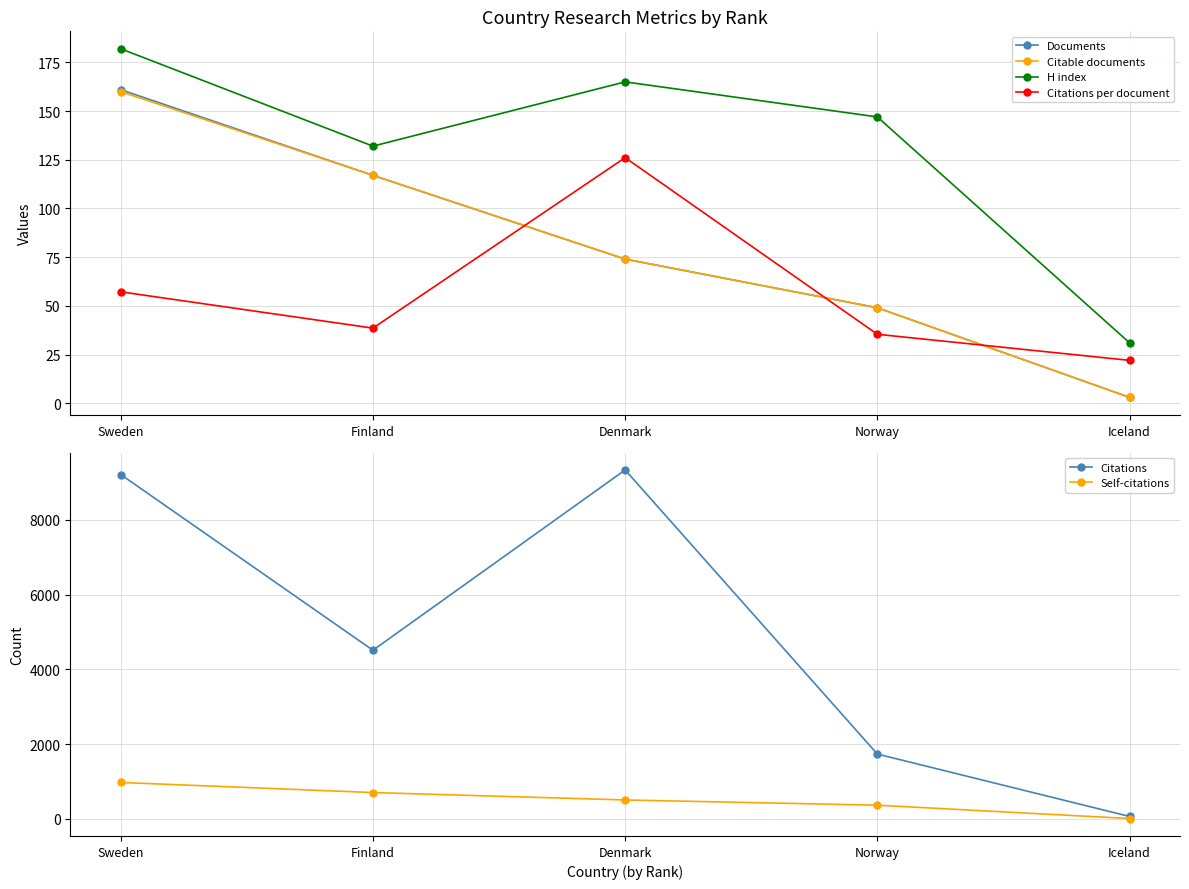

What is the sum of all Citations per document values?

279.2